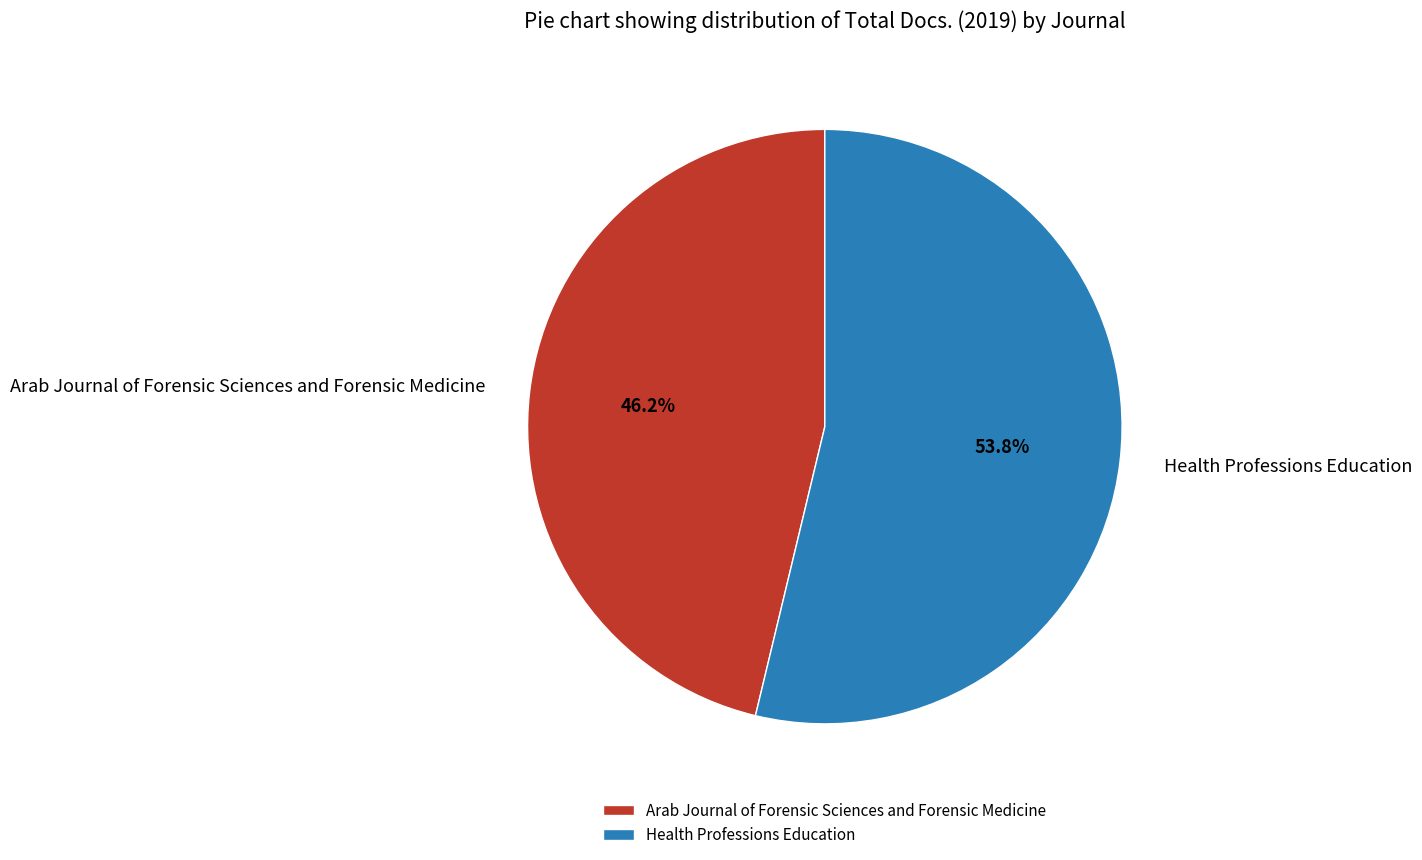

Which category has the biggest portion of the pie?

Health Professions Education